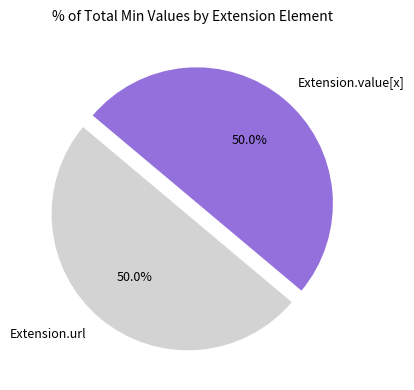

What portion of the pie excludes Extension.url?

50.0%